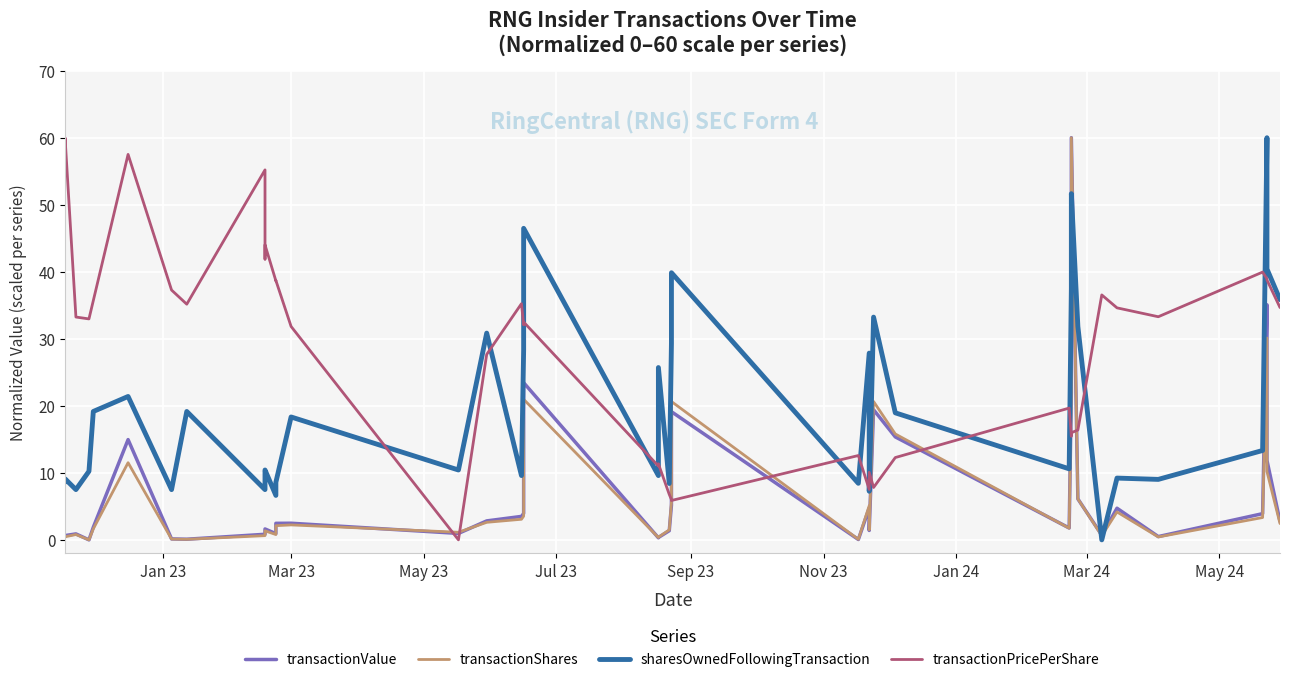

Does the chart display data point markers on the line(s)?

No